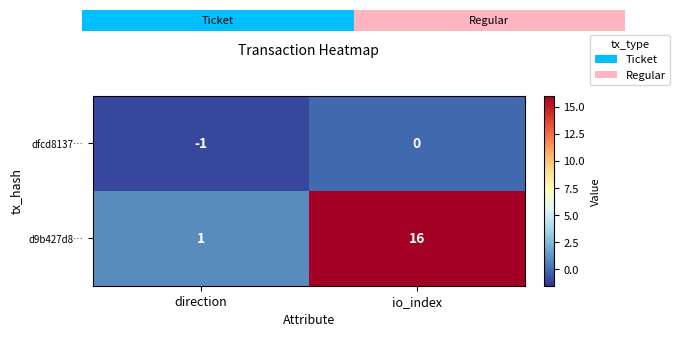

What is the difference between the maximum and minimum values in the d9b427d8… series?

15